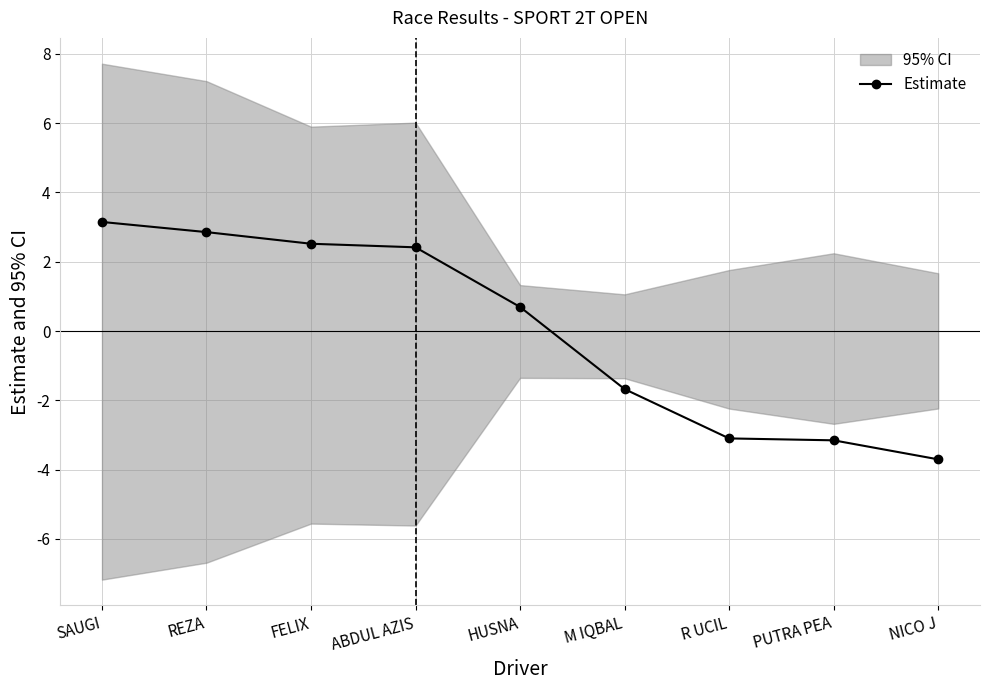

True or false: the data shows 1.8 at SAUGI.

False